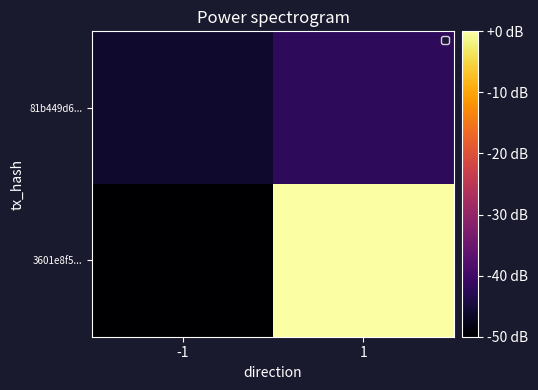

At which category is the sum across all series the highest?

1